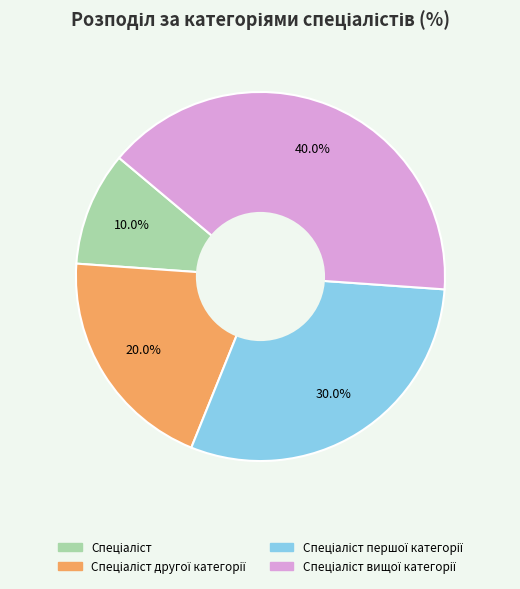

Is there any slice that represents more than half of the pie?

No